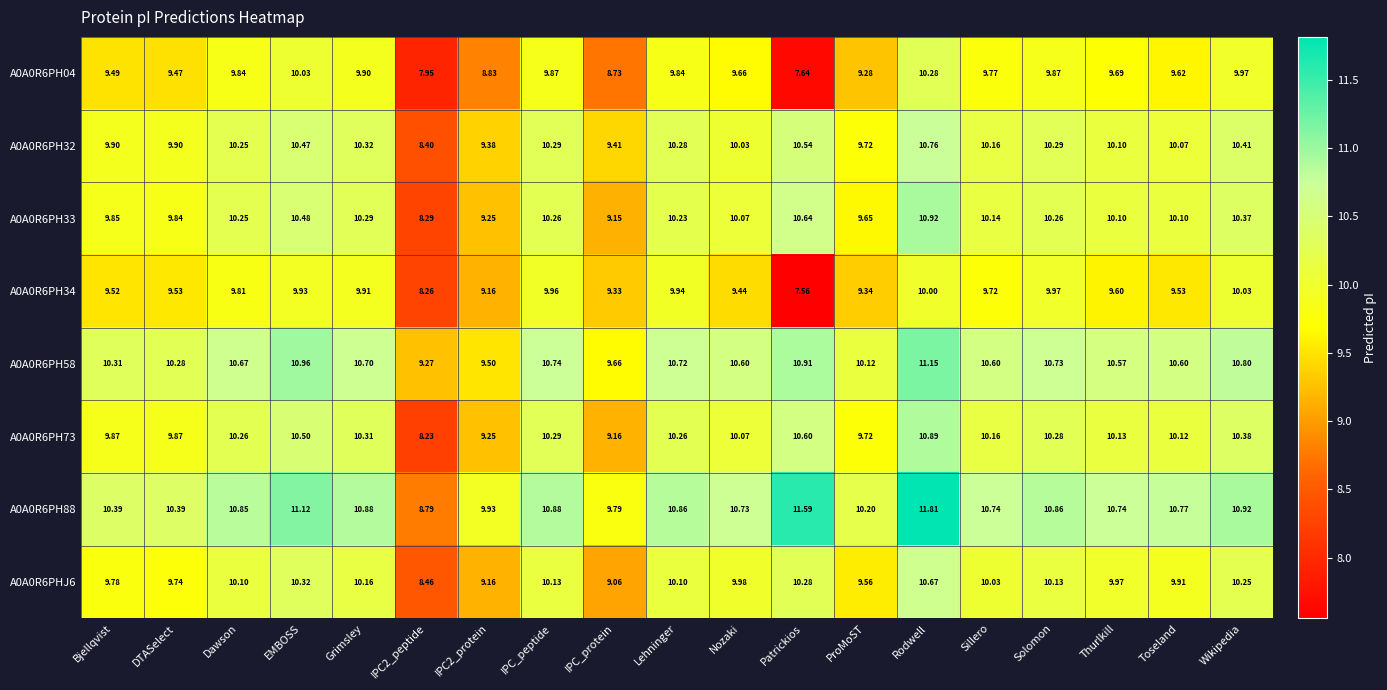

What is the difference between the highest and lowest values at Solomon?

1.0